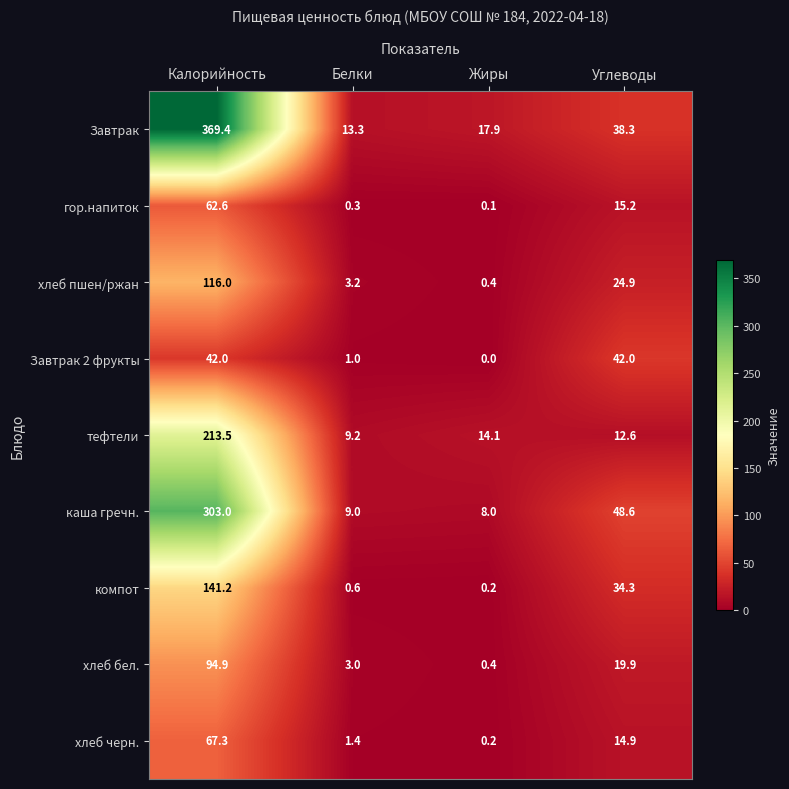

What is the difference between the каша гречн. values at Жиры and Углеводы?

40.6